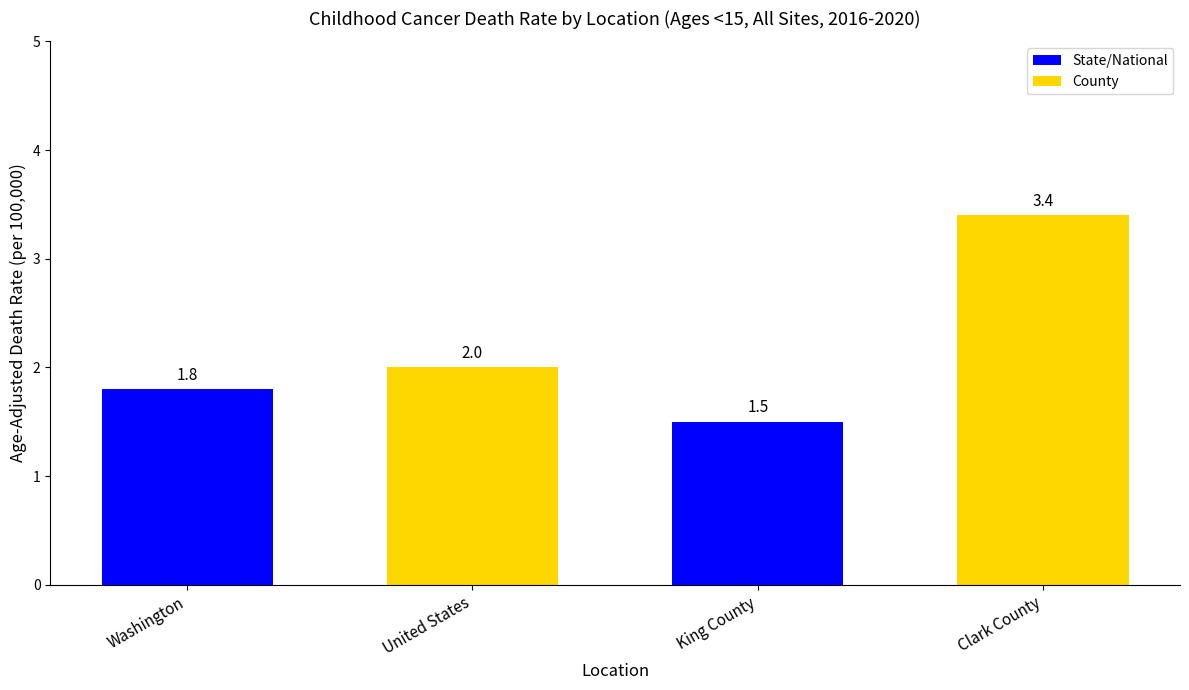

How many data points does each series have?

4